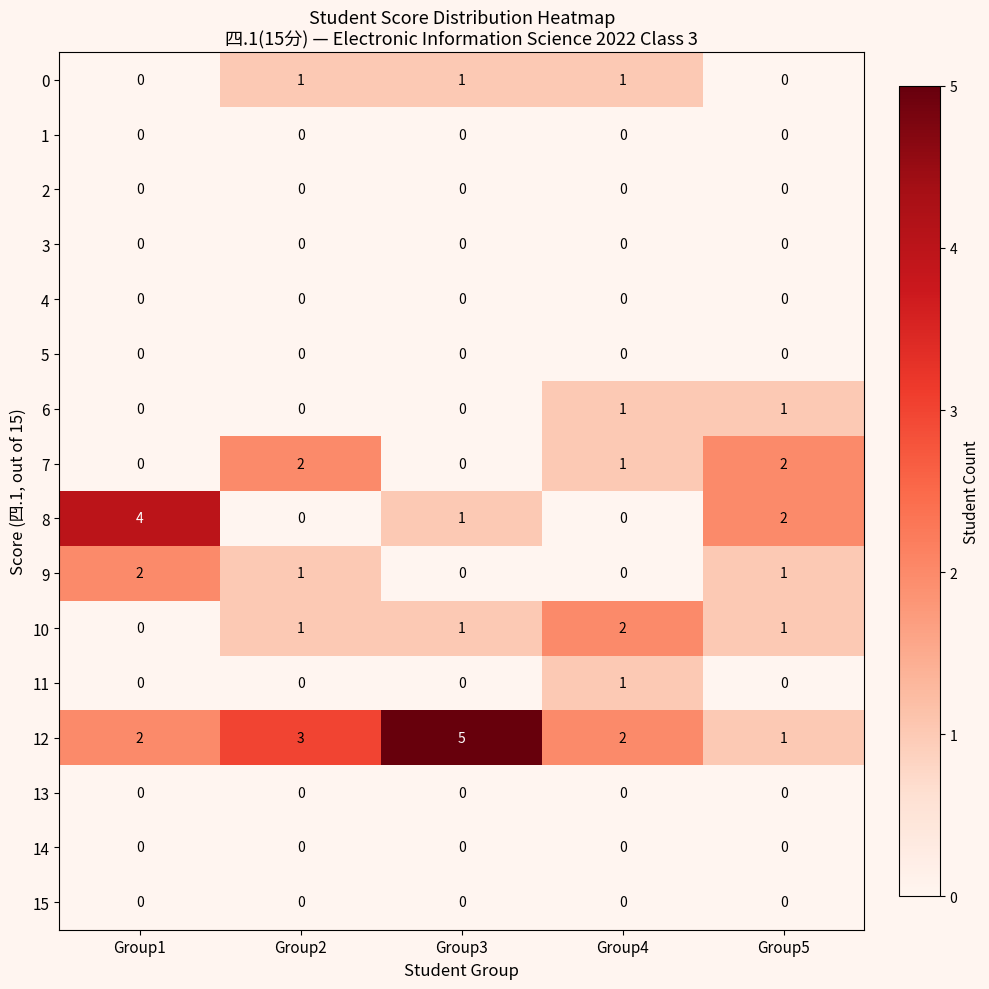

What is the total value across all series at Group1?

8